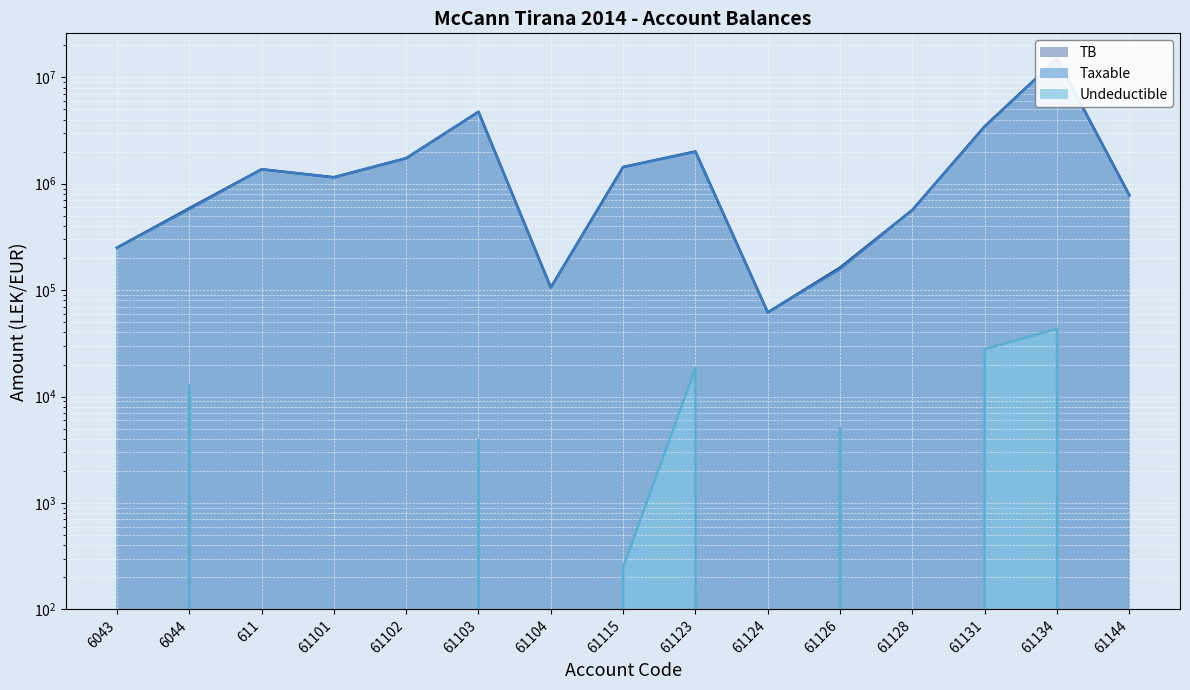

Where is Taxable nearest to the value 7474836?

61103